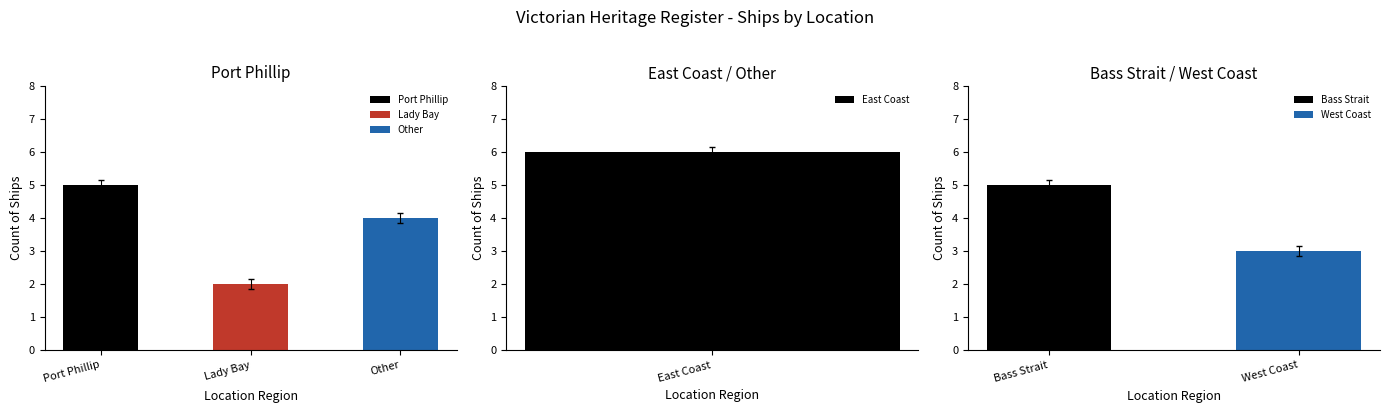

What is the minimum value for West Coast?

3